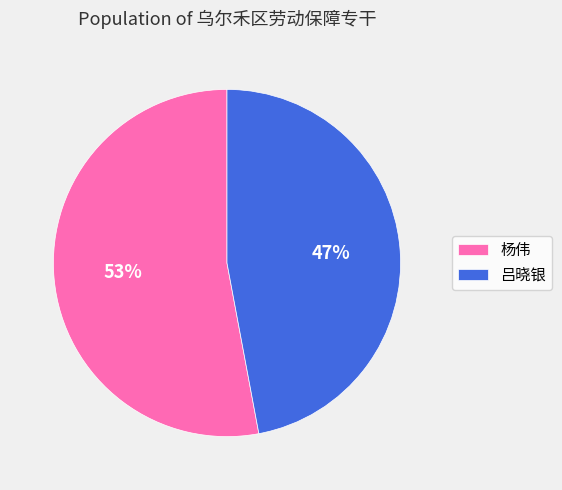

Which slice is the largest?

杨伟